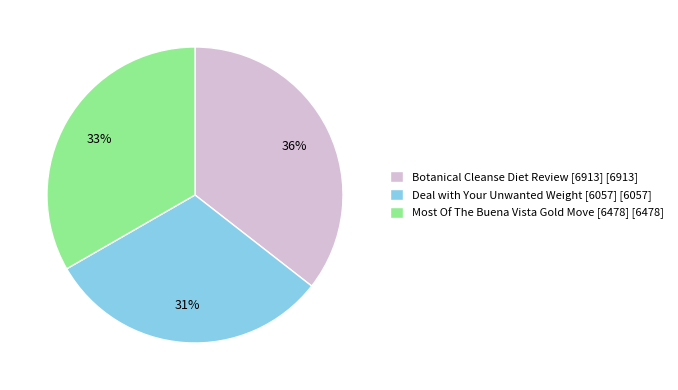

To the nearest percent, what portion does Most Of The Buena Vista Gold Move [6478] represent?

33%